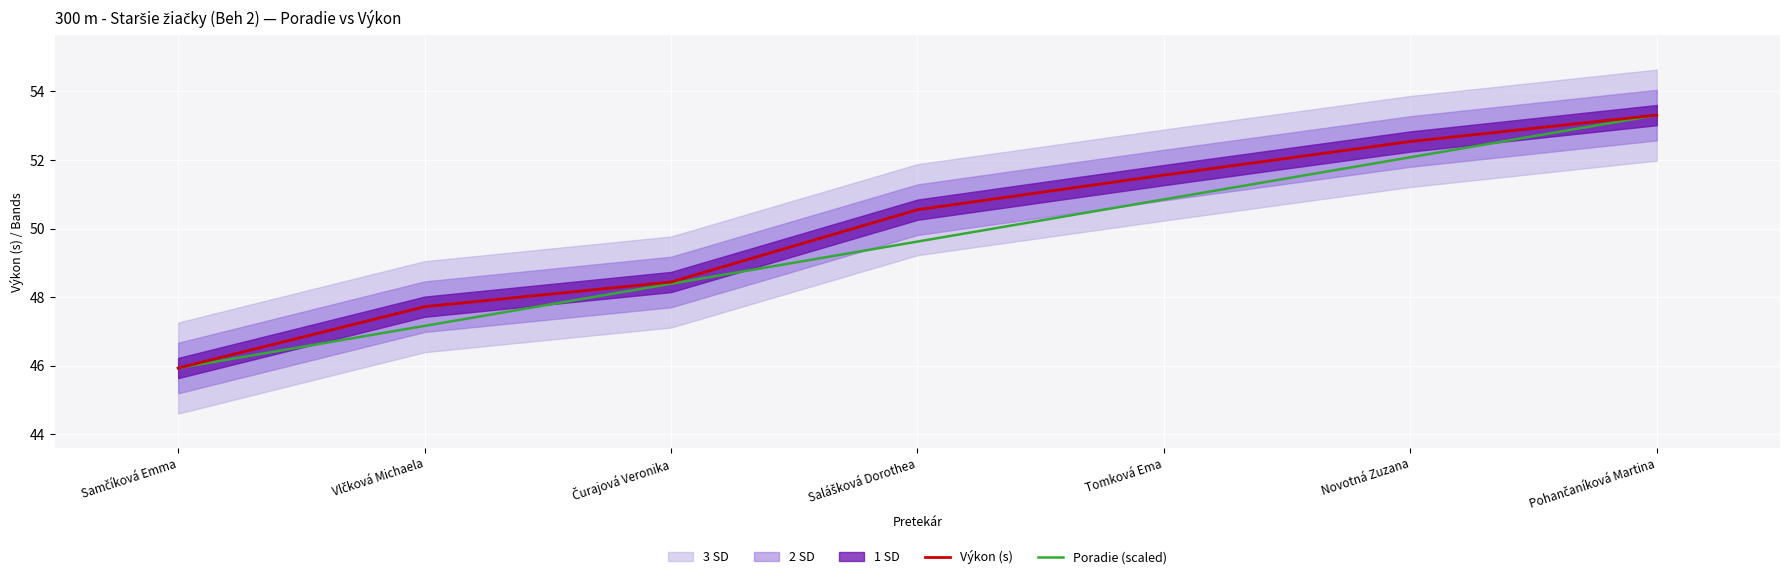

What is the label of the 5th point from the left?

Tomková Ema